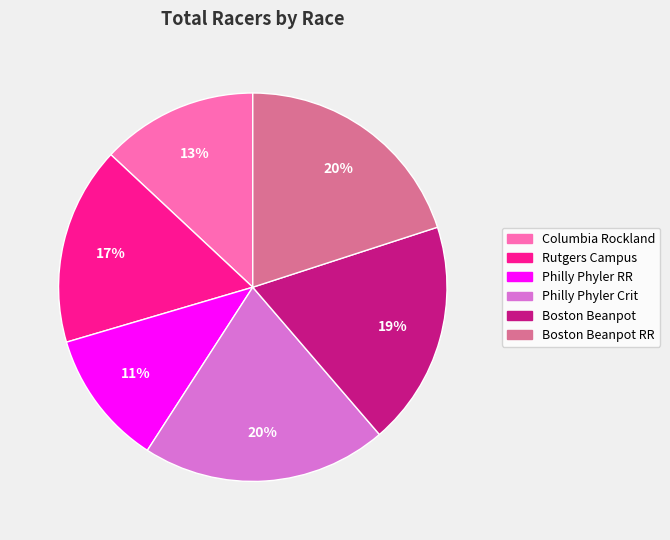

To the nearest percent, what is the average slice percentage?

17%